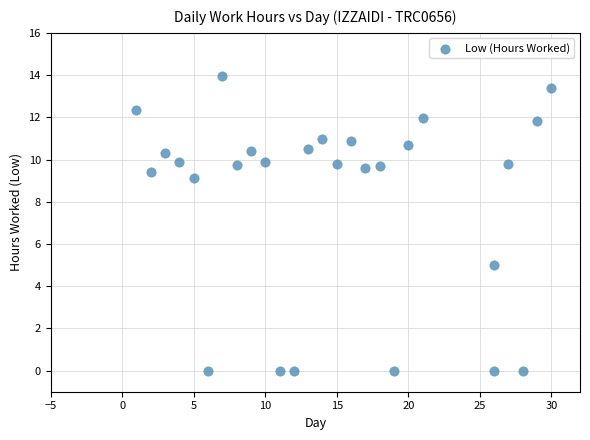

What is the range of X values (max minus min)?

29.0